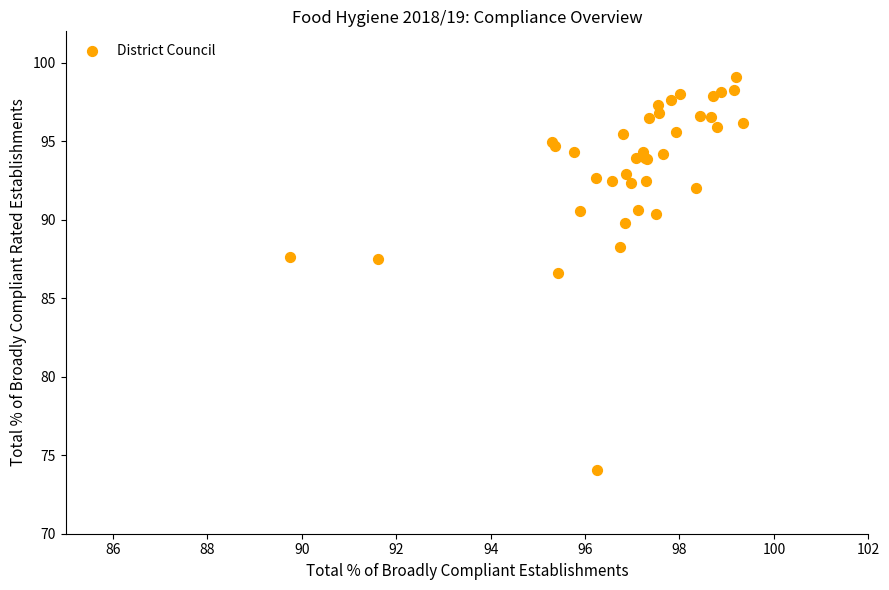

What Y value in the scatter plot is closest to 86?

86.6